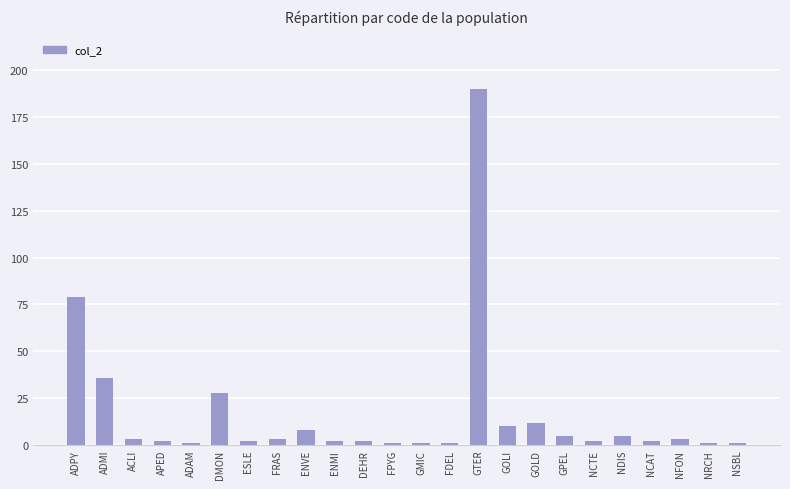

Where is the data nearest to the value 95?

ADPY